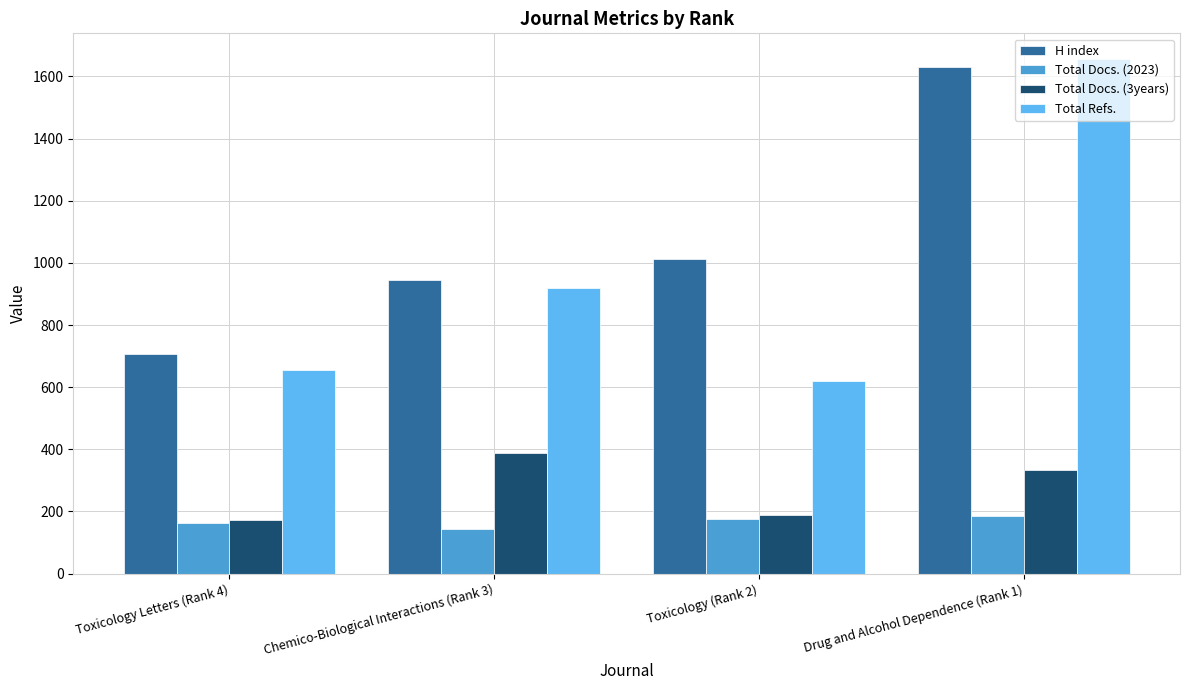

What is the difference between the maximum and second lowest values in the H index series?

686